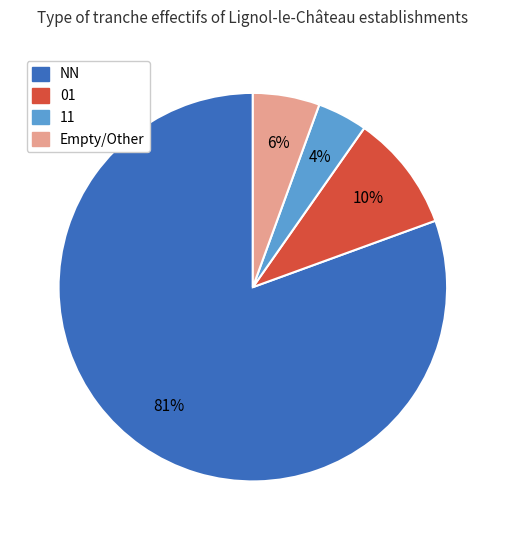

Does any single category account for the majority?

Yes